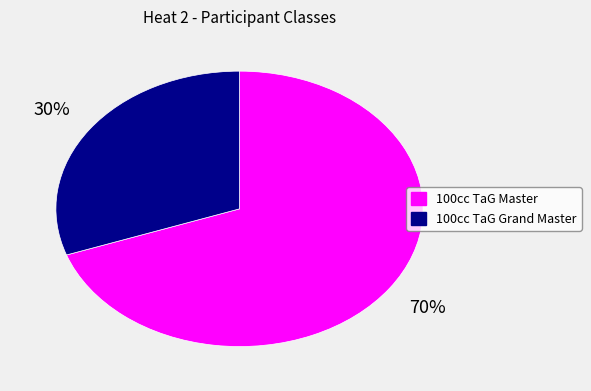

How many segments does this pie chart have?

2